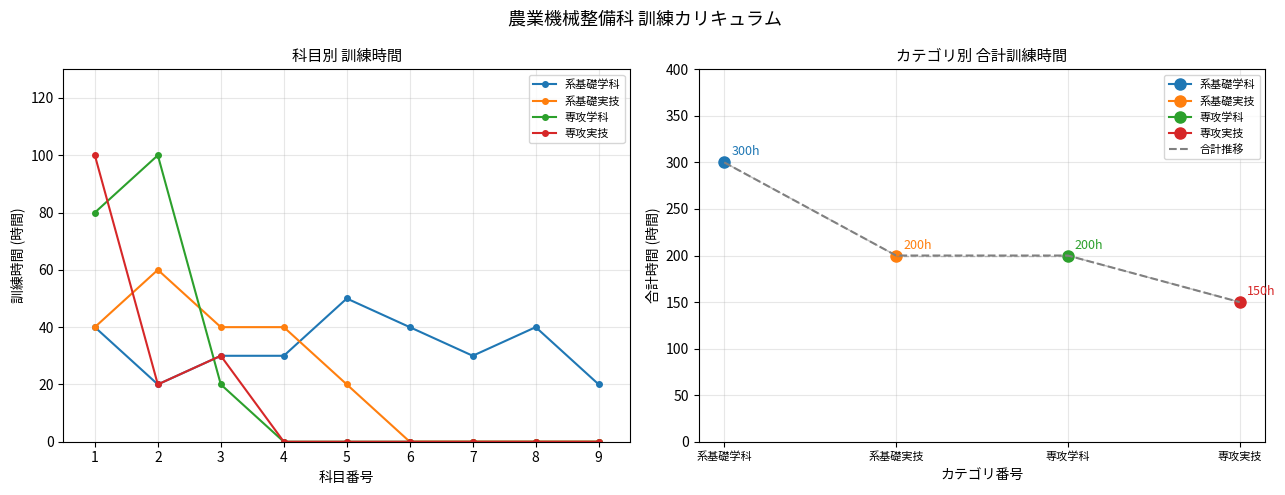

The value of 系基礎学科 at 1 is 21. True or false?

False